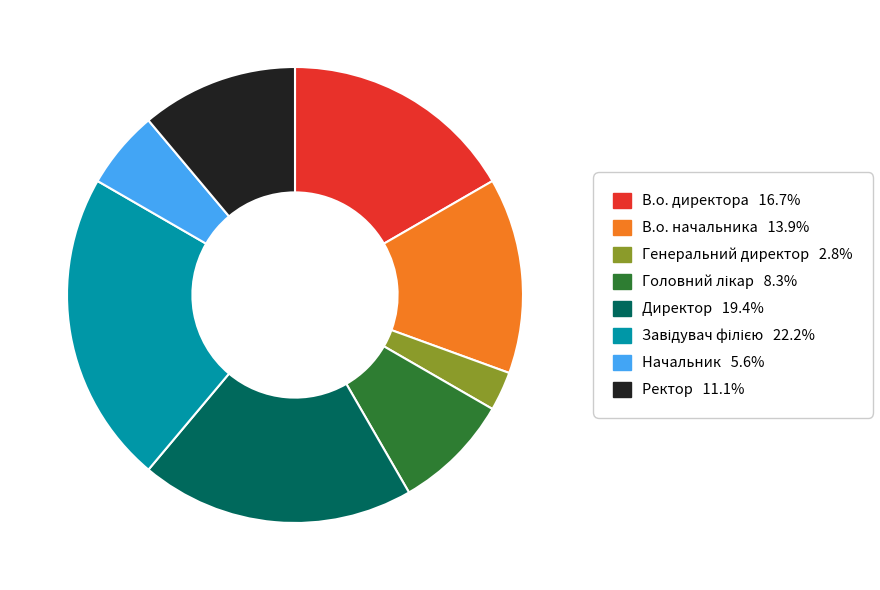

Between В.о. начальника and Ректор, which is larger?

В.о. начальника